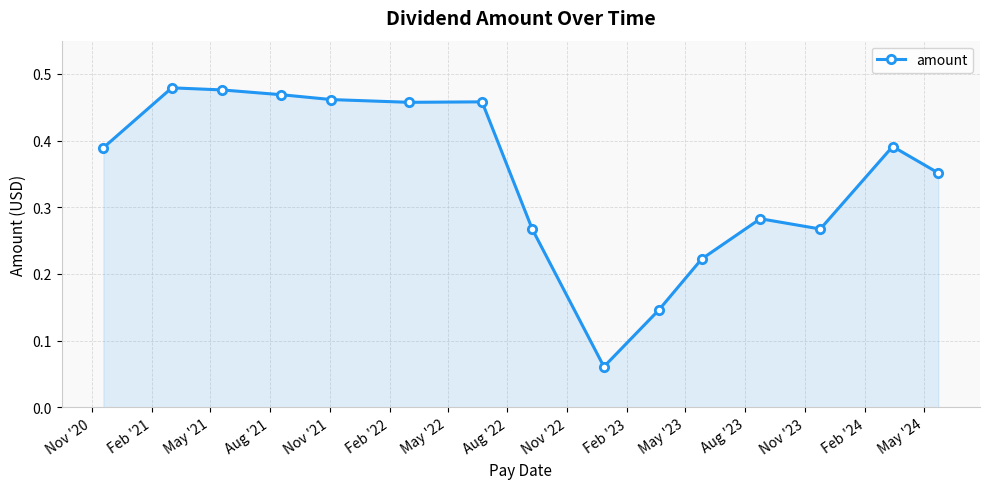

True or false: the data has more than 0 interior local peaks.

True